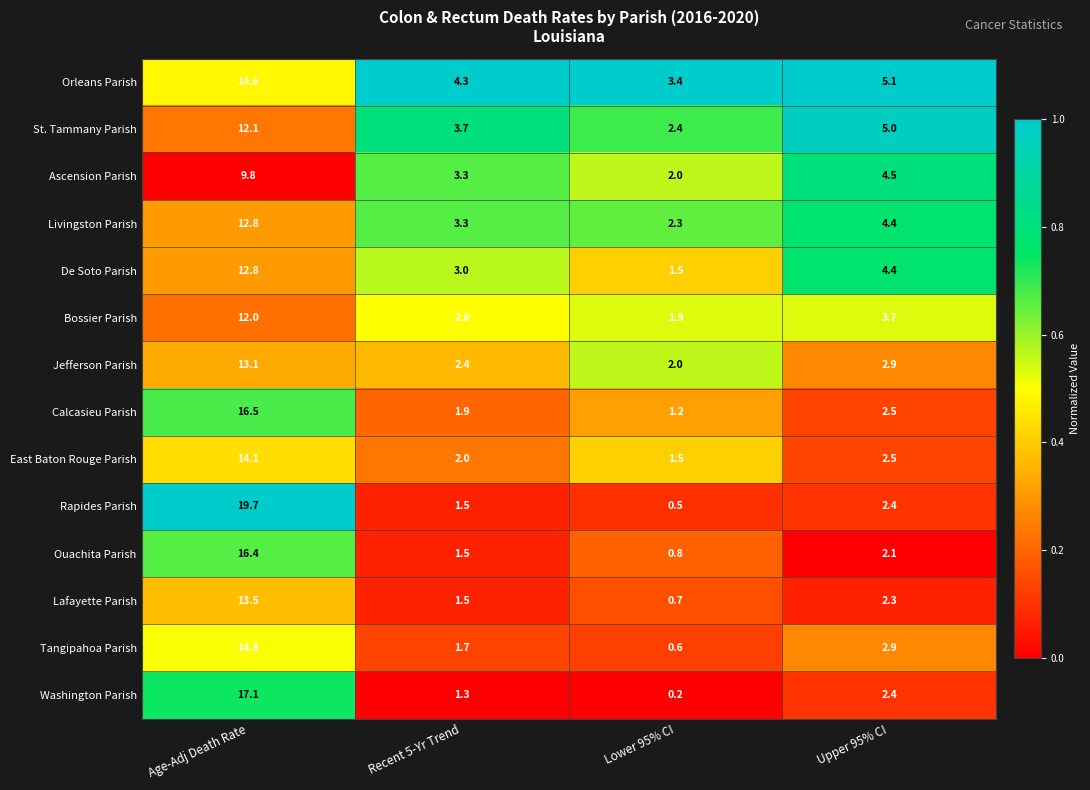

Which series has the widest spread of values?

Rapides Parish